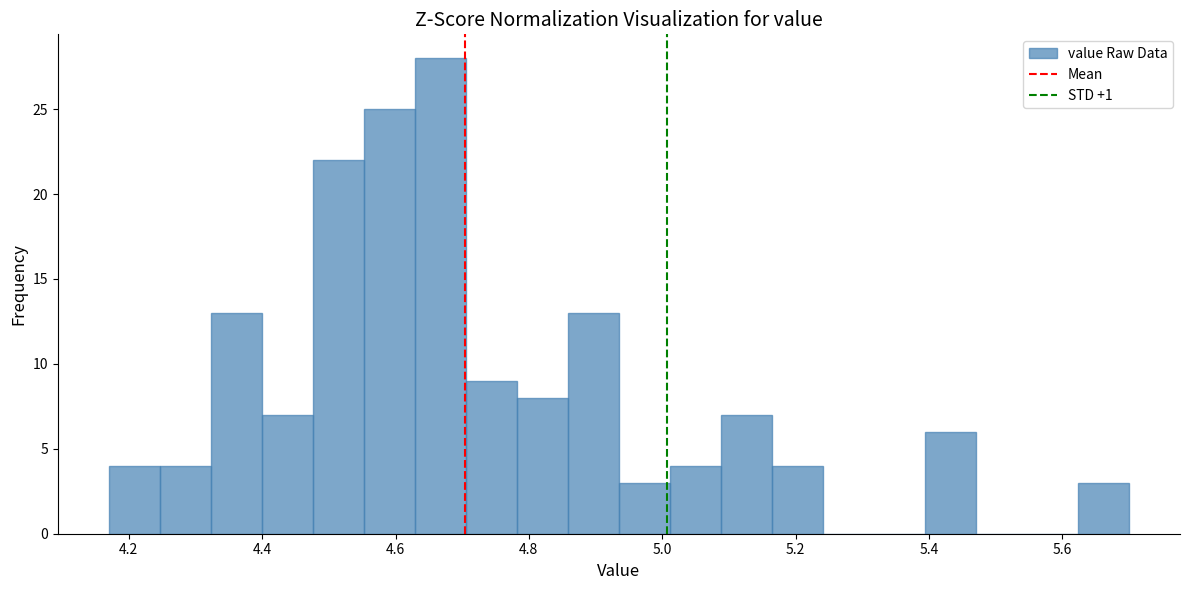

Around what value on the x-axis is the tallest bar? Give the approximate position of its centre, as read against the axis.

4.66